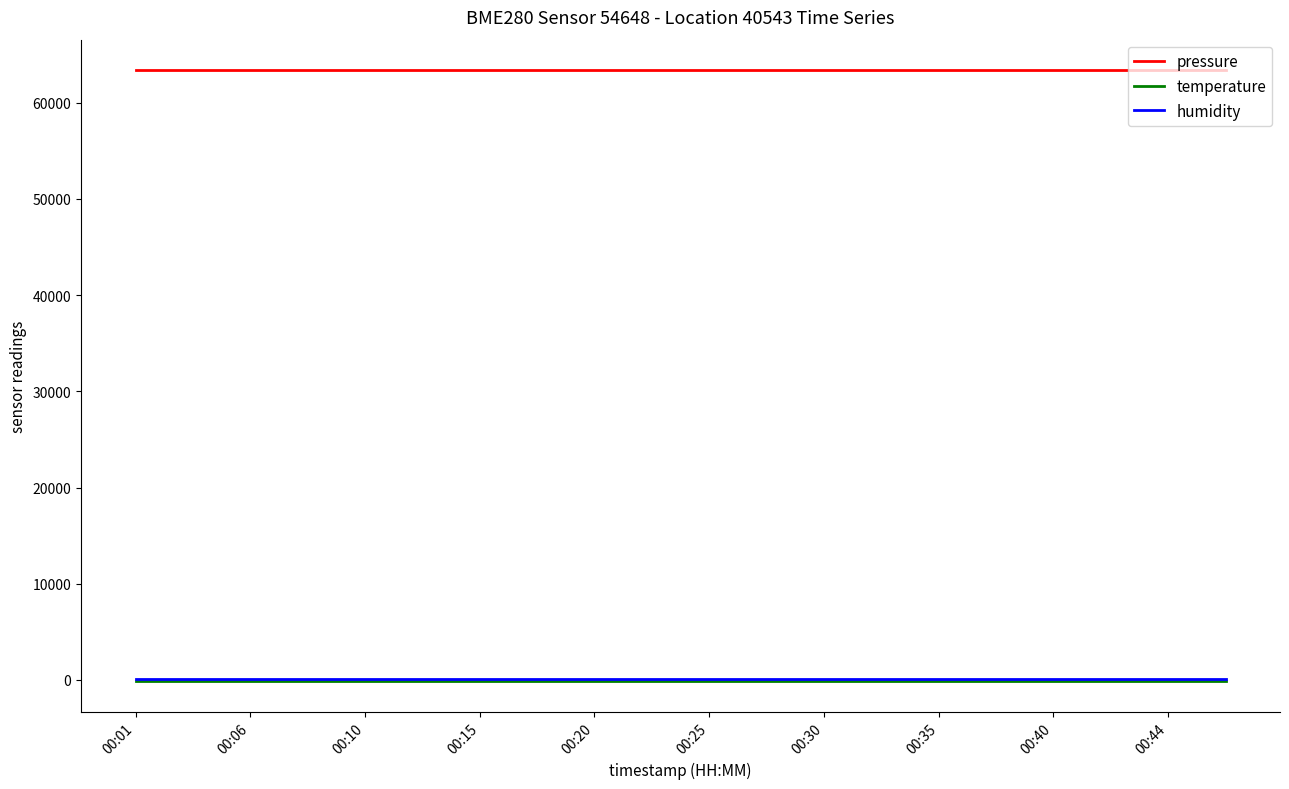

Which series has the largest total across all categories?

pressure